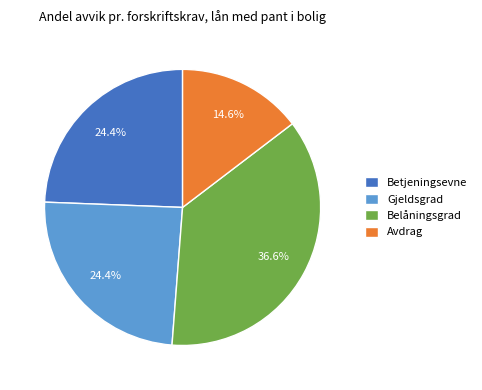

Which has a higher value, Avdrag or Betjeningsevne?

Betjeningsevne